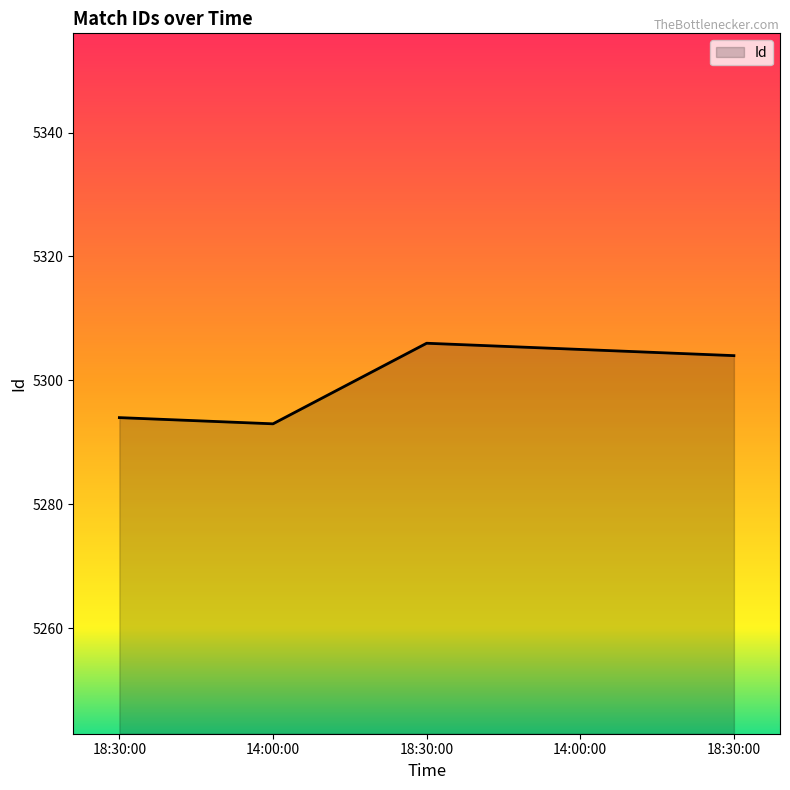

Reading left to right, what are all the values shown in this chart?

5294	5293	5306	5305	5304